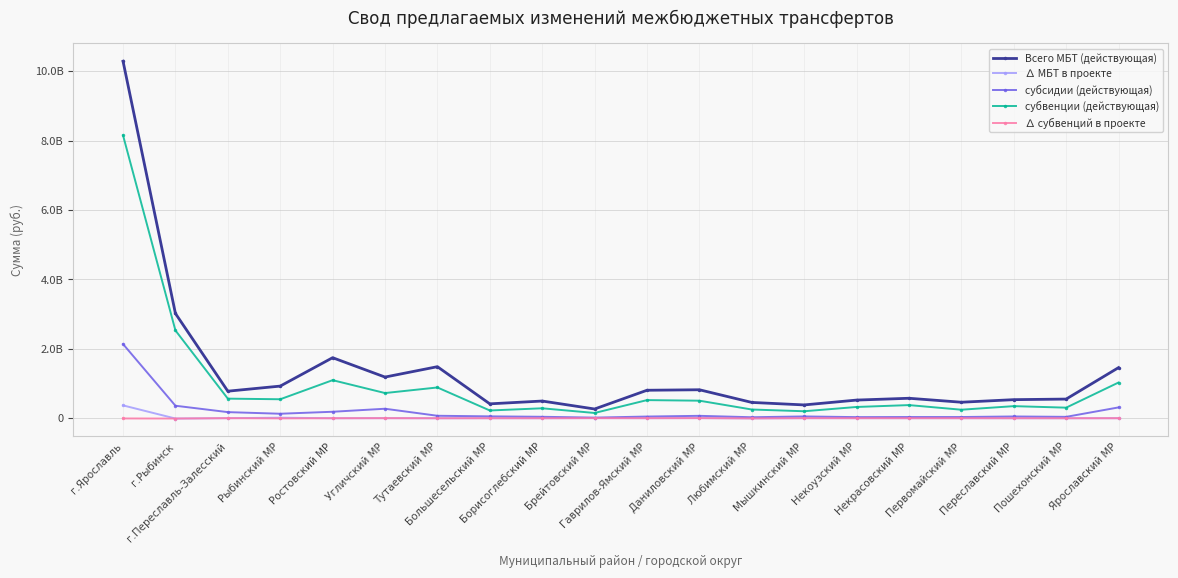

What is the average value of the ∆ субвенций в проекте series?

-2584488